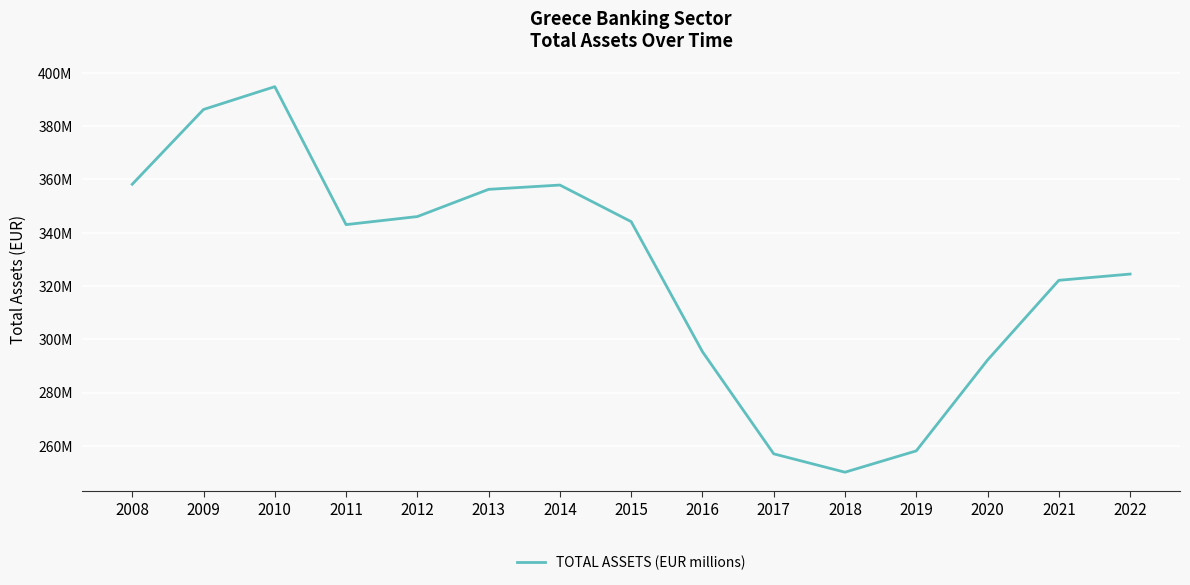

Is it true that the value at 2015 is 344101924.4?

True